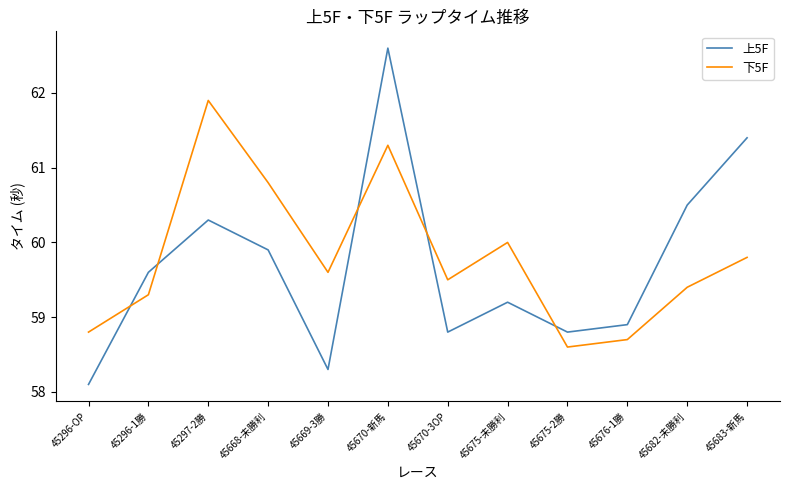

What position from the left is 45668-未勝利?

4